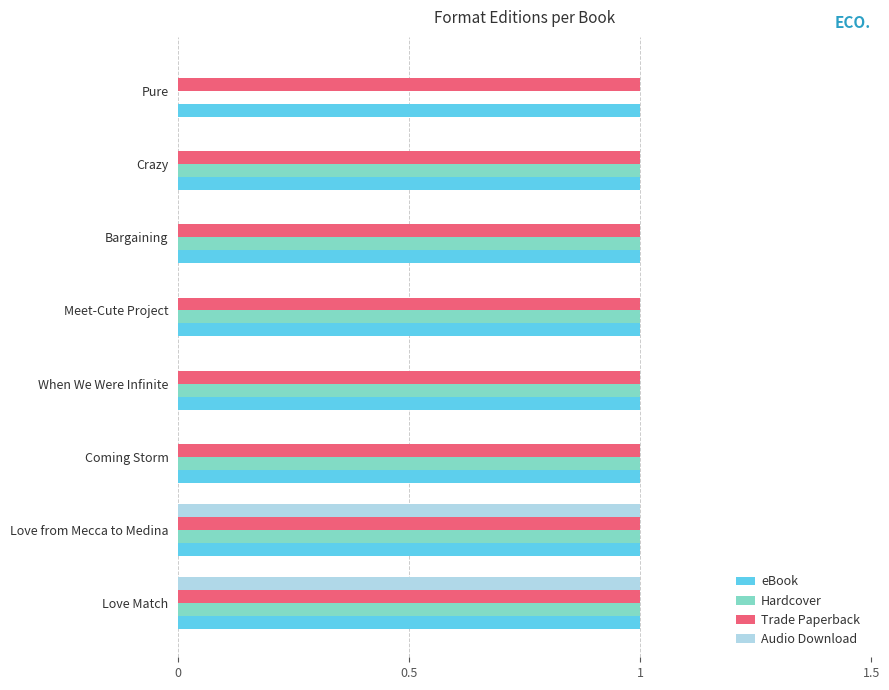

Is it true that Audio Download equals 0 at Bargaining?

True